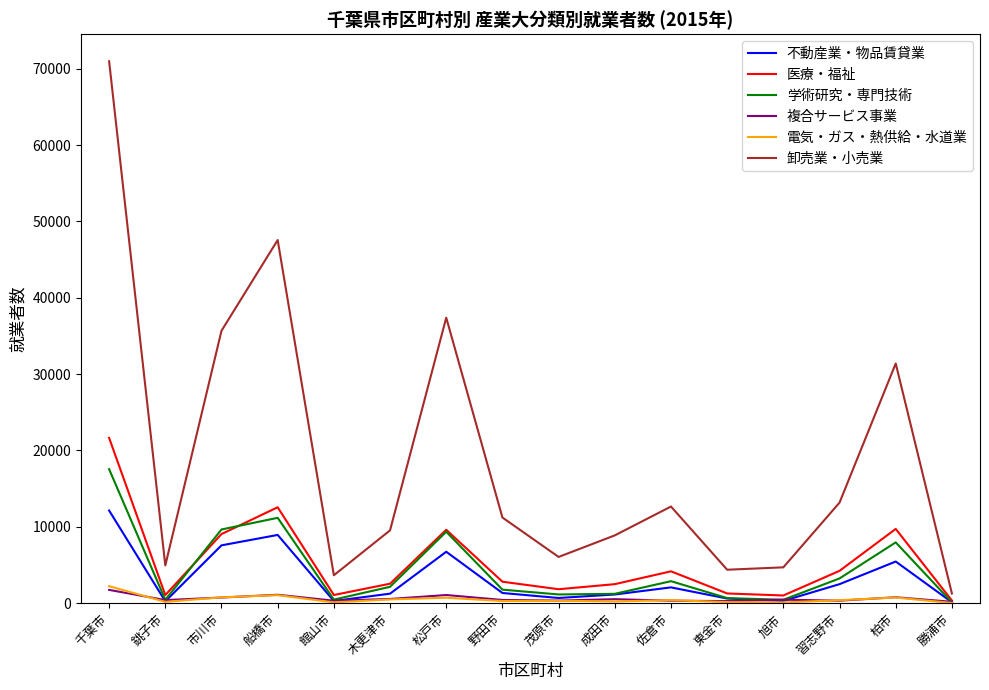

Where does the 学術研究・専門技術 series first go above 2144?

千葉市